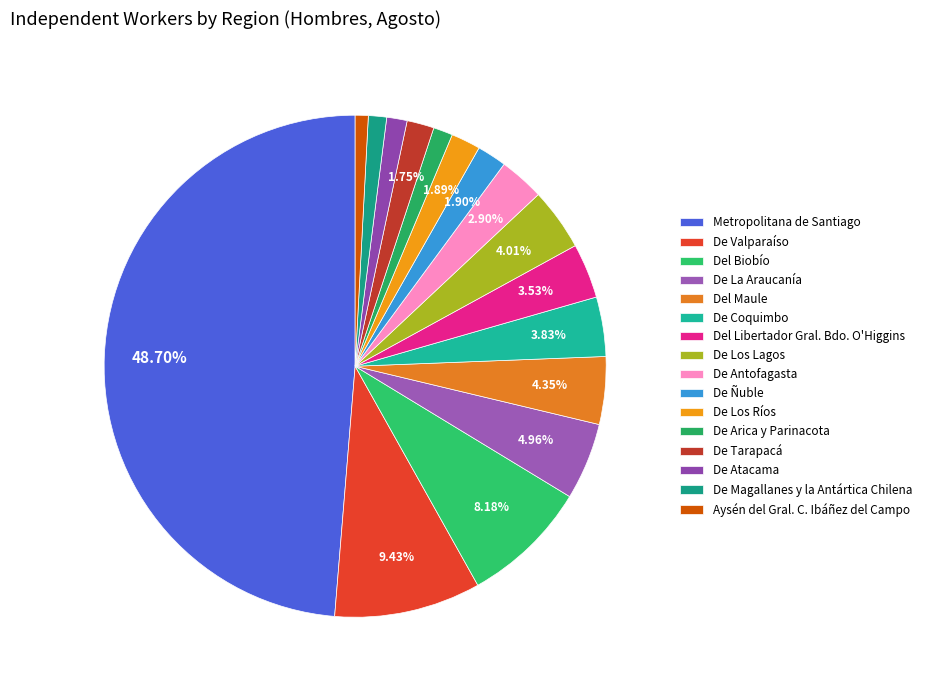

What is the change in value from De Magallanes y la Antártica Chilena to Aysén del Gral. C. Ibáñez del Campo?

-765